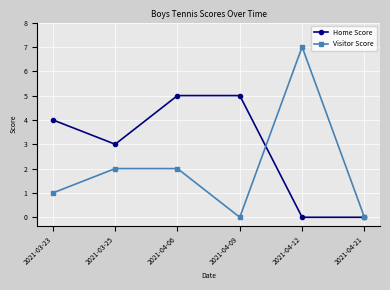

Is it true that Home Score equals 4 at 2021-03-23?

True